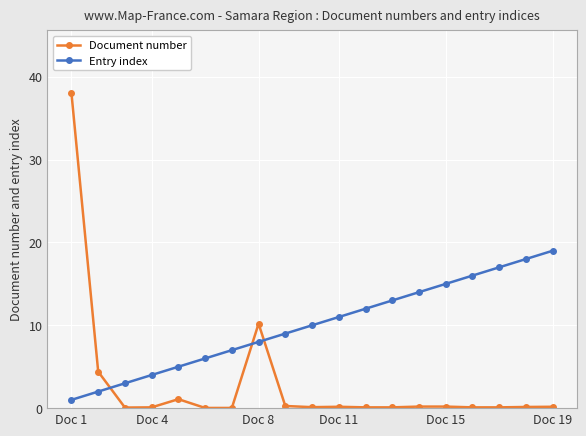

What is the difference between the maximum and minimum values in the Document number series?

38.0